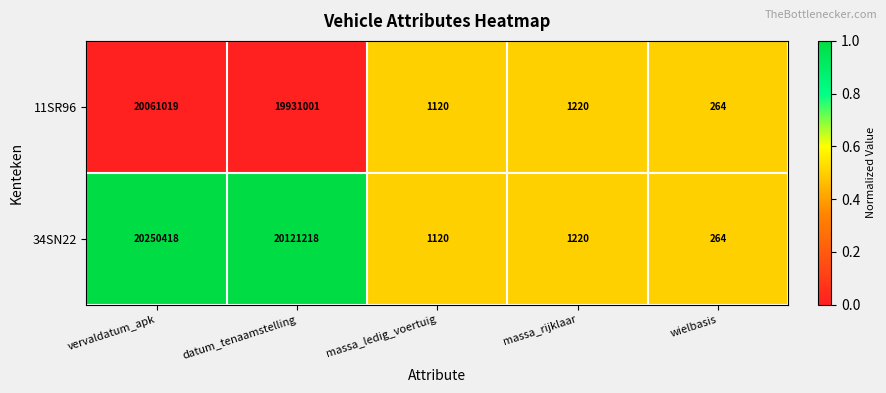

List the series in order of their peak value, lowest first.

11SR96, 34SN22